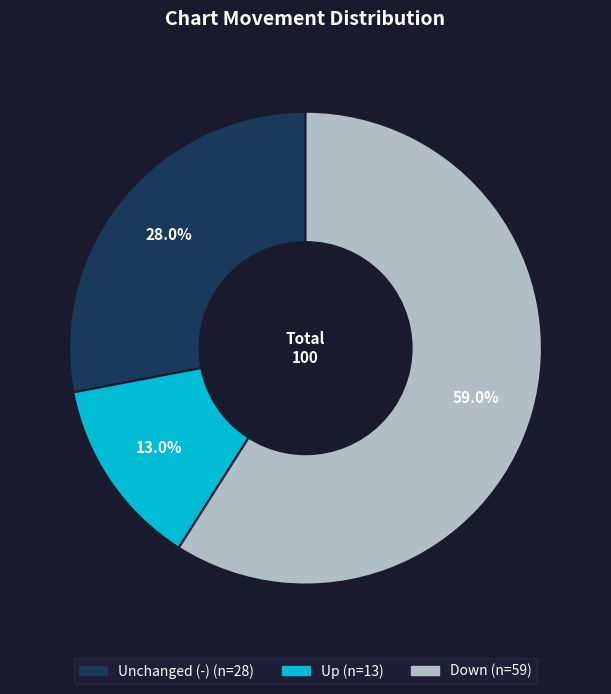

Is there any slice that represents more than half of the pie?

Yes